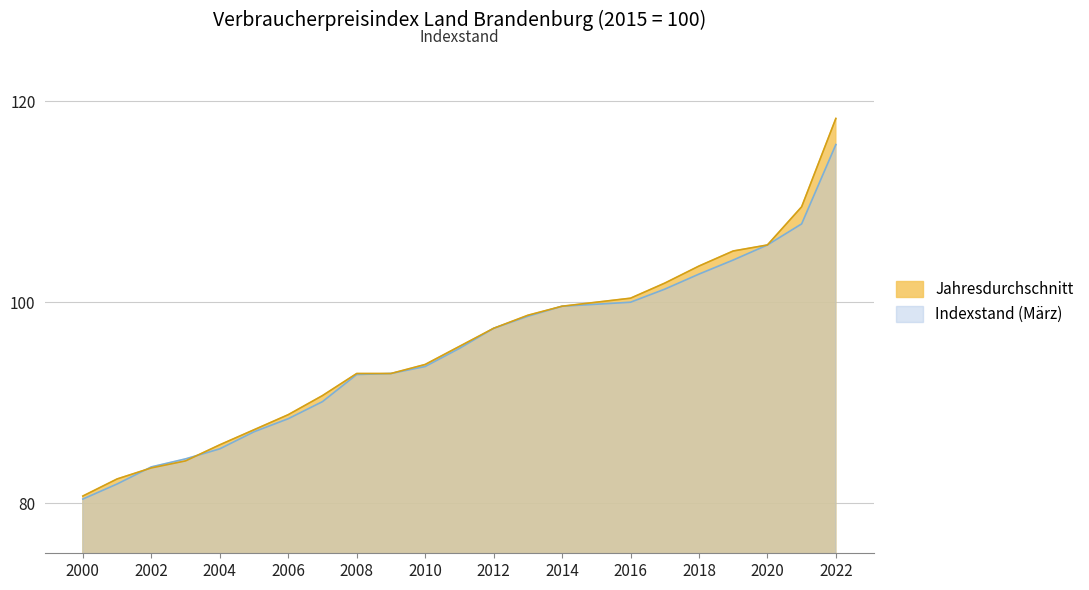

How many lines are shown in the chart?

2